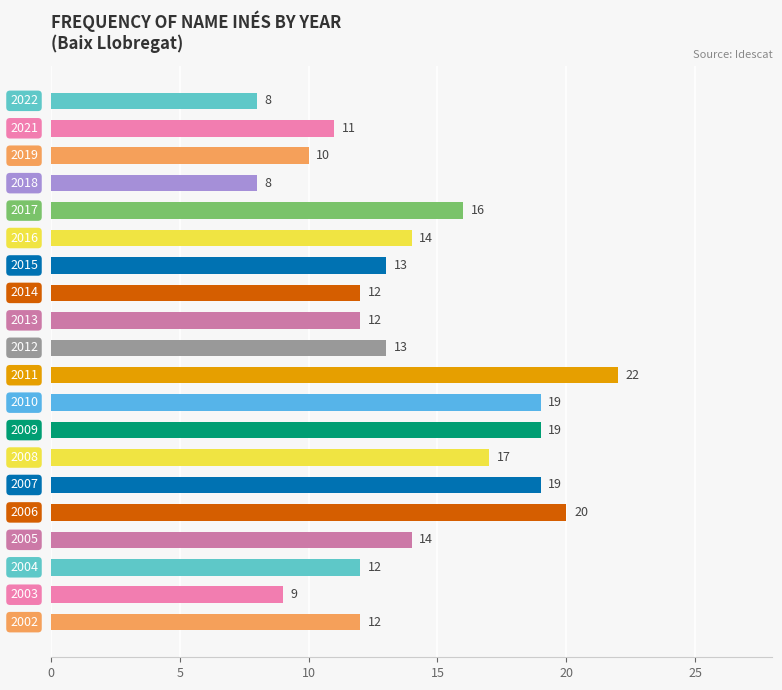

Reading top to bottom, list all the values displayed in this chart.

8	11	10	8	16	14	13	12	12	13	22	19	19	17	19	20	14	12	9	12